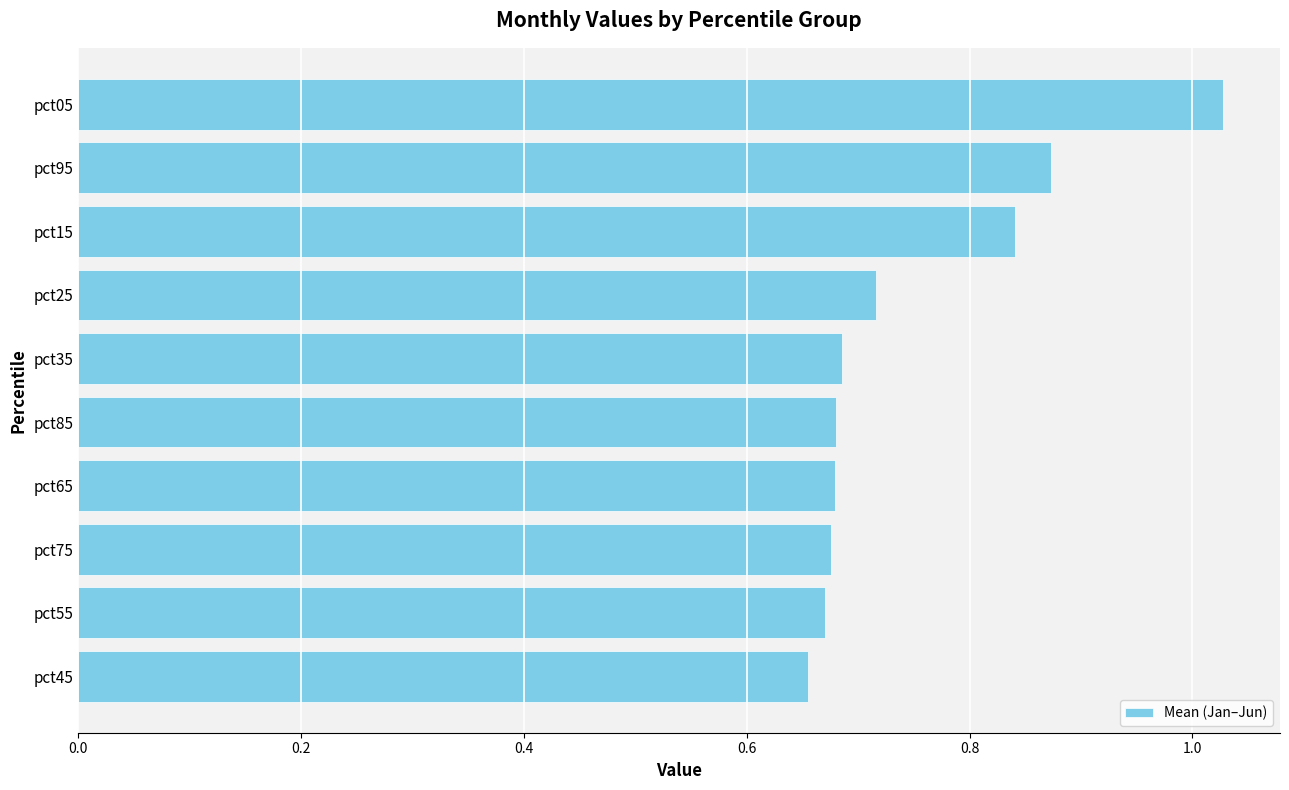

What is the sum of the values at pct25 and pct35?

1.4